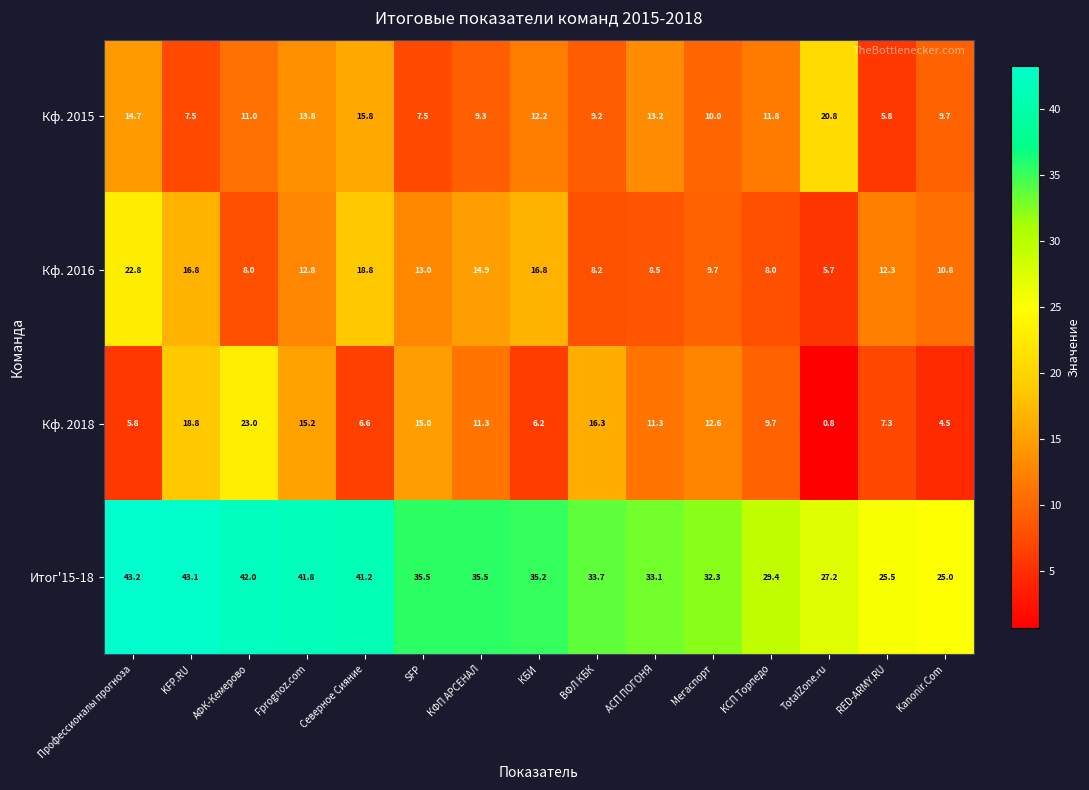

What is the difference between the Кф. 2016 values at Kanonir.Com and КБИ?

6.0